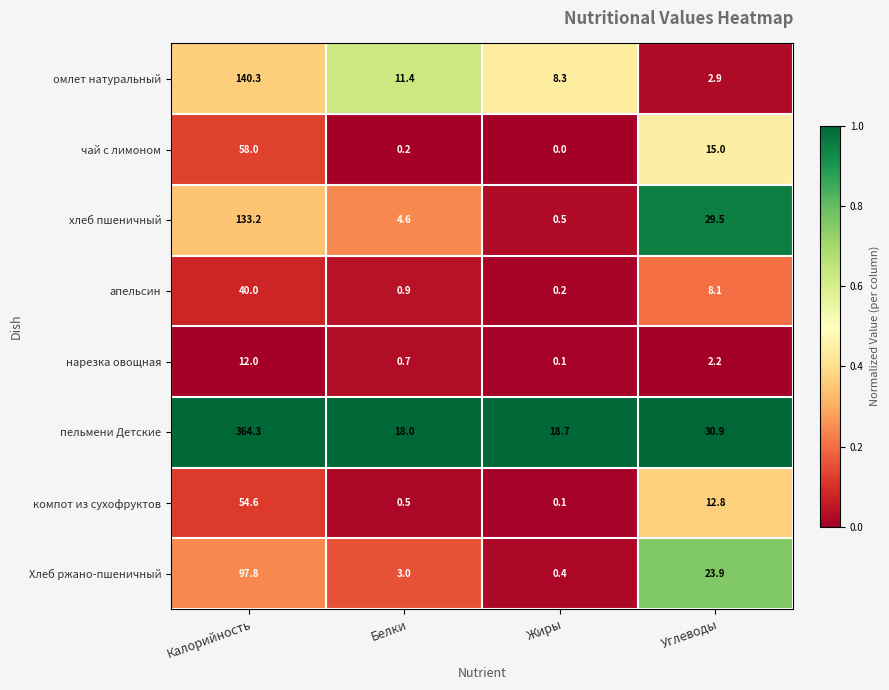

Count the number of categories in the chart.

4